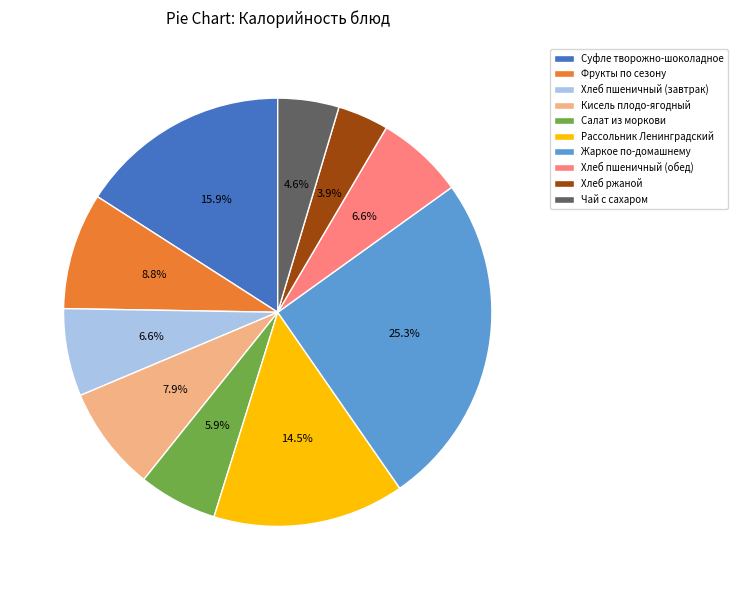

To the nearest percent, what is the difference between the largest and smallest slice percentages?

21%